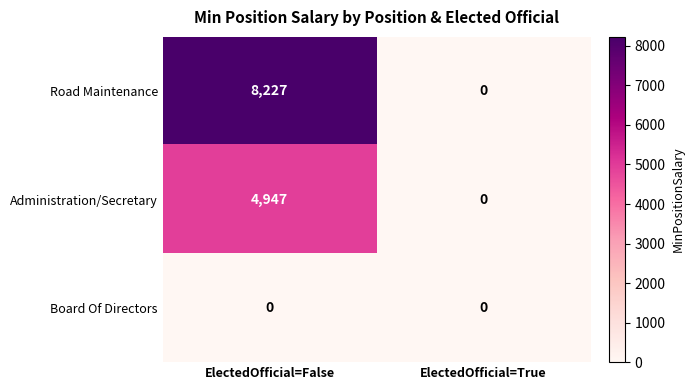

The Board Of Directors series shows 0 at ElectedOfficial=False. True or false?

True